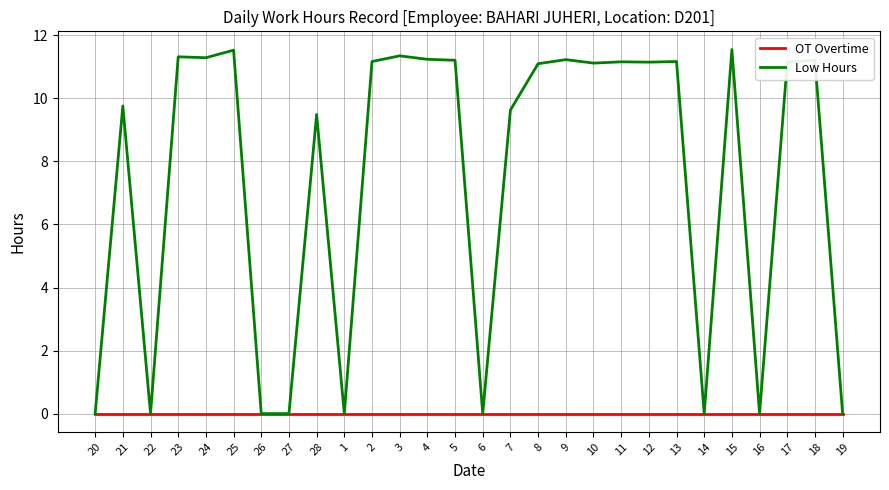

What is the total value across all series at 17?

11.2